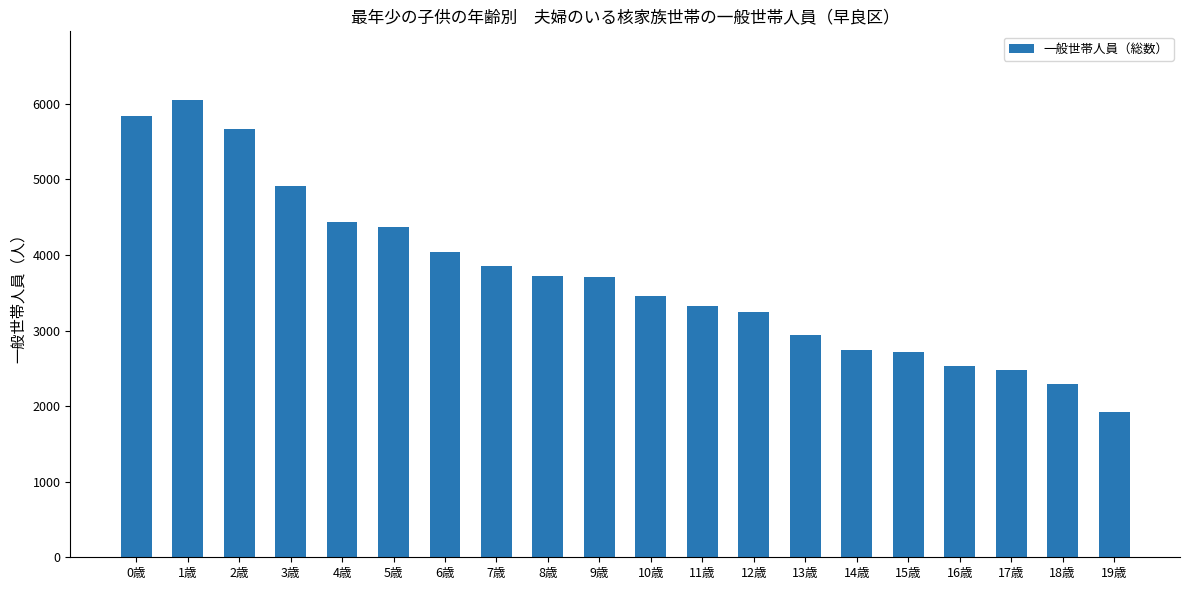

What is the ratio of the value at 16歳 to the value at 8歳?

0.7